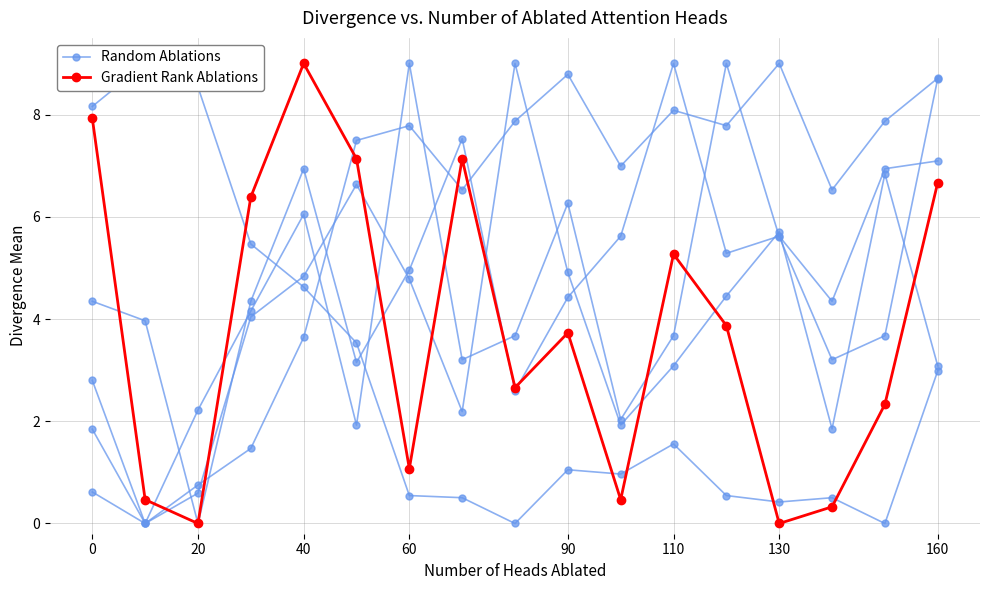

True or false: Random Ablations has more than 0 interior local peaks.

True